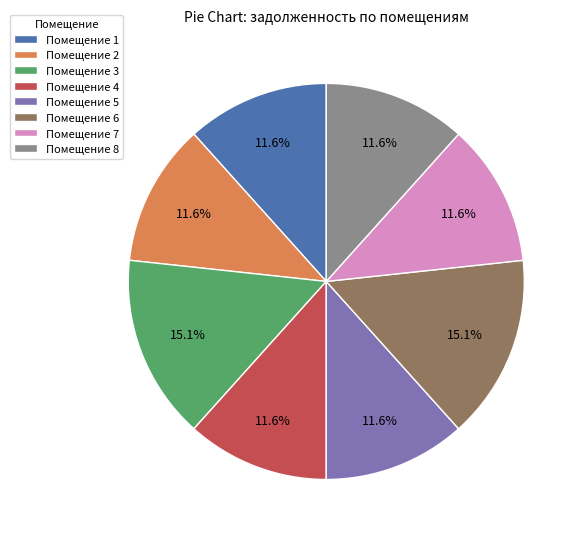

Does Помещение 2 represent more than half of the total?

No